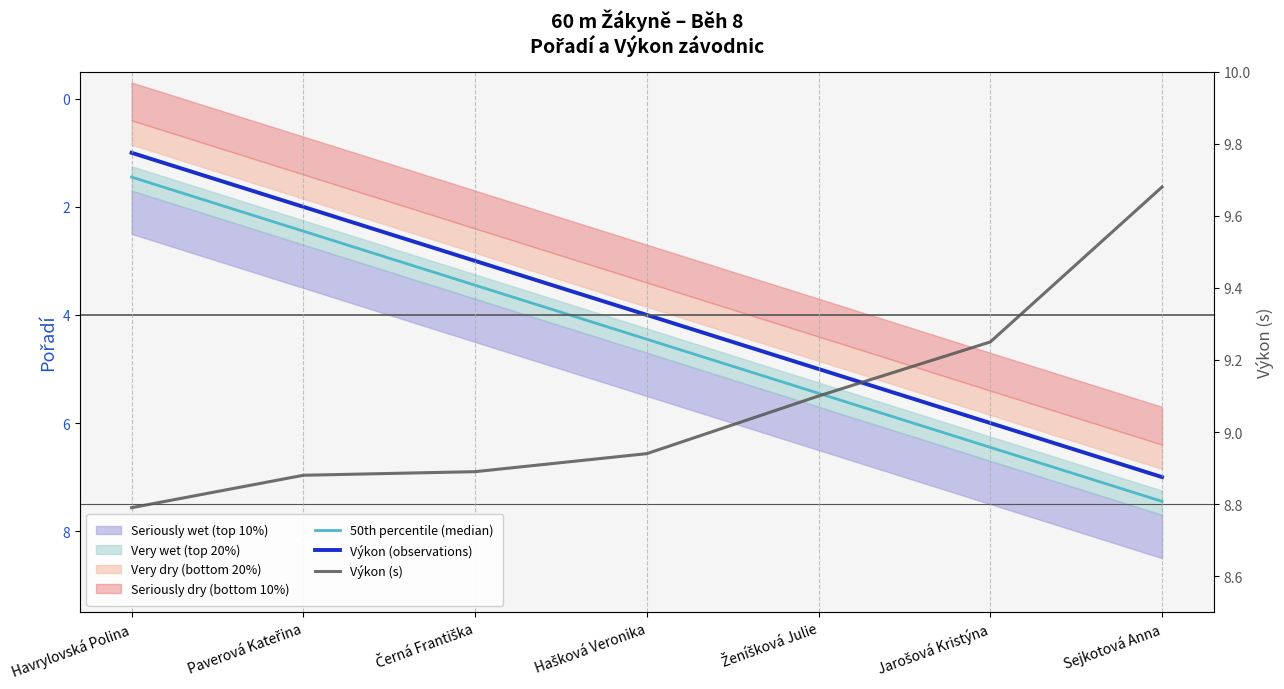

What is the difference between the maximum and minimum values in the Výkon (observations) series?

6.0